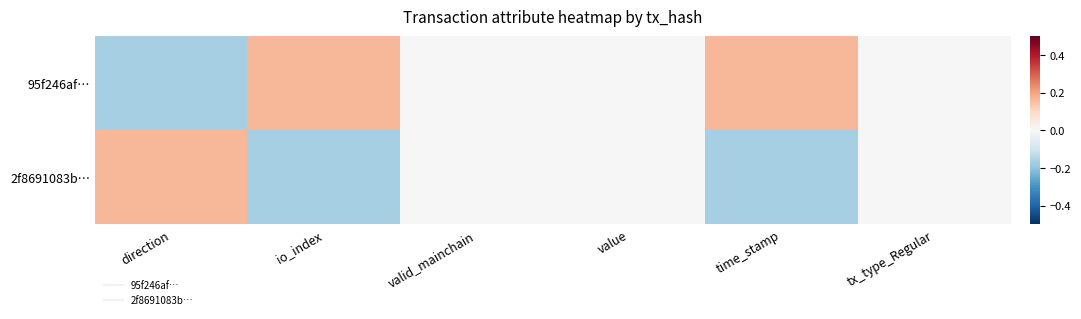

At how many categories does at least one series exceed 0?

3